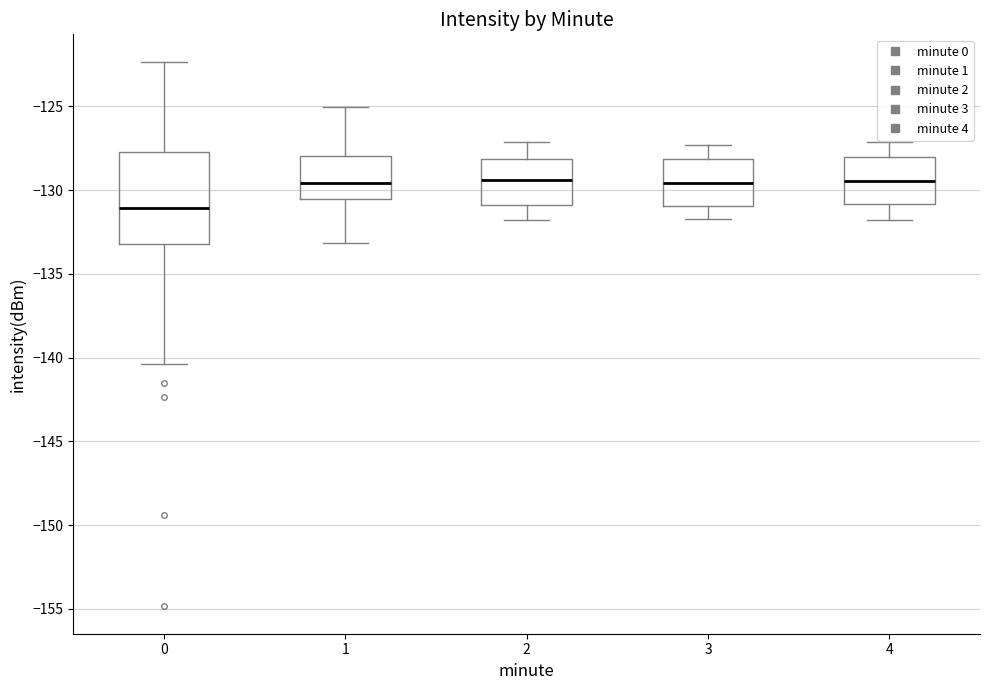

Reading left to right, transcribe this box plot: for each box, give where its median line is, the range the box spans, and where its two whiskers end, as read against the y-axis. The values are not printed on the chart, so give them approximately, as read against the axis.

0: median -131.0, box -133.0 to -127.5, whiskers -140.5 to -122.5
1: median -129.5, box -130.5 to -128.0, whiskers -133.0 to -125.0
2: median -129.5, box -131.0 to -128.0, whiskers -132.0 to -127.0
3: median -129.5, box -131.0 to -128.0, whiskers -131.5 to -127.5
4: median -129.5, box -131.0 to -128.0, whiskers -132.0 to -127.0